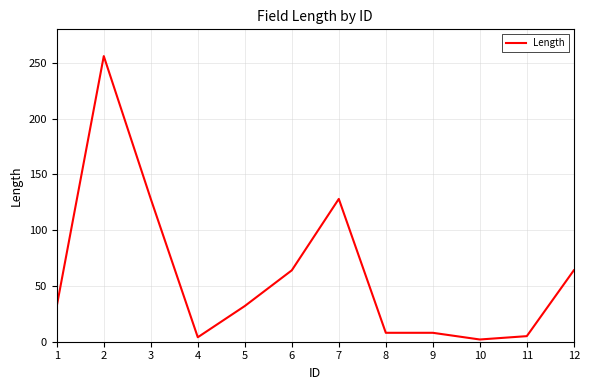

What is the difference between the maximum and minimum values?

254